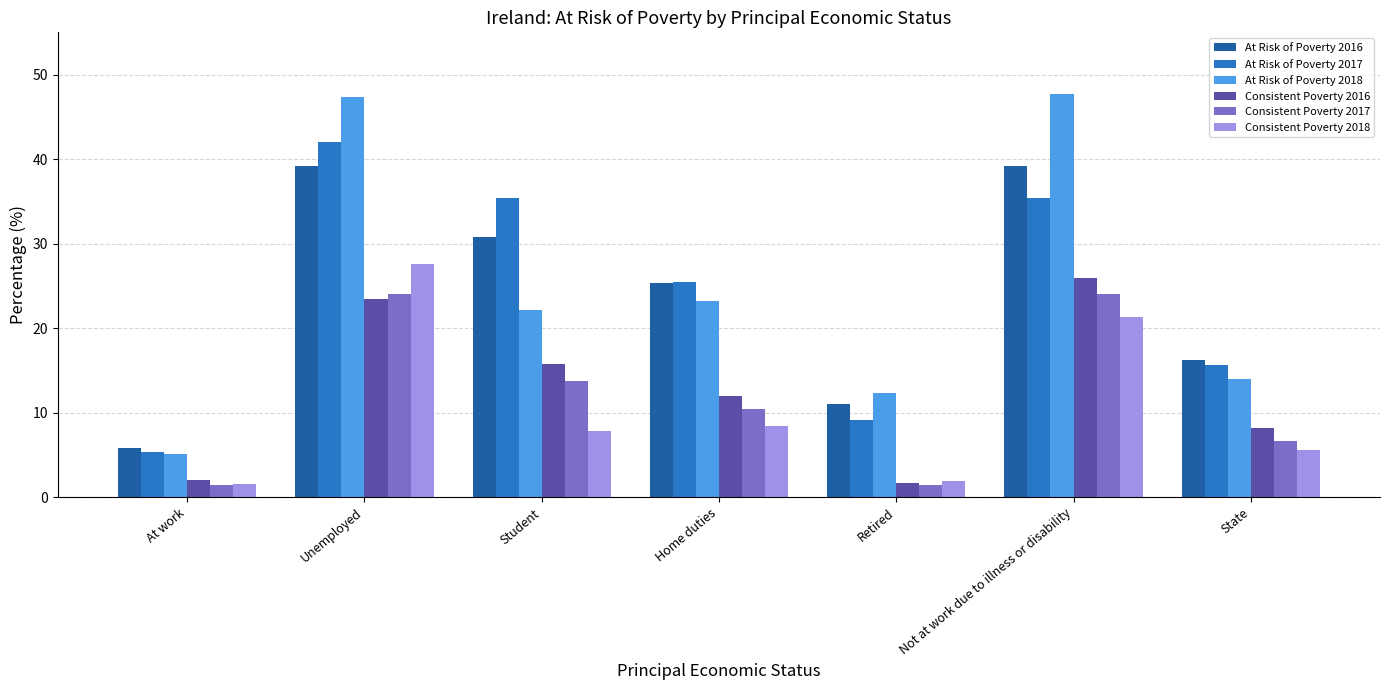

What position from the left is Student?

3